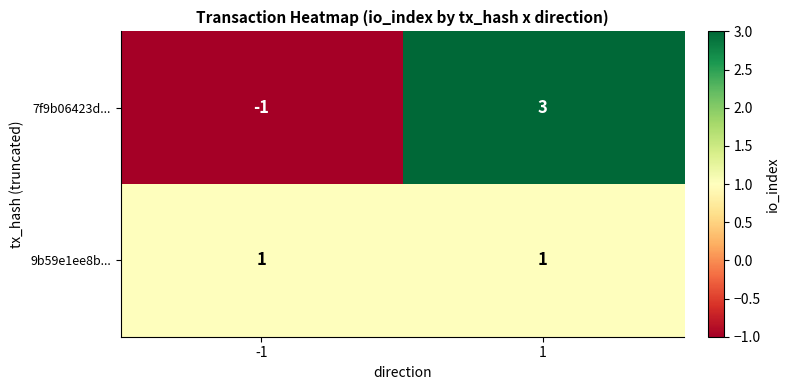

What is the approximate value of 7f9b06423d... at 1?

3